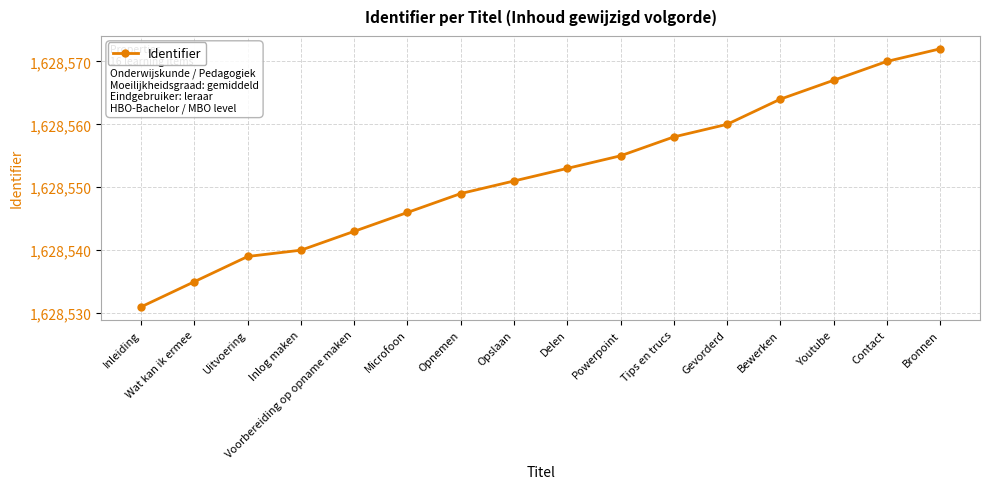

Does the chart have visible grid lines?

Yes